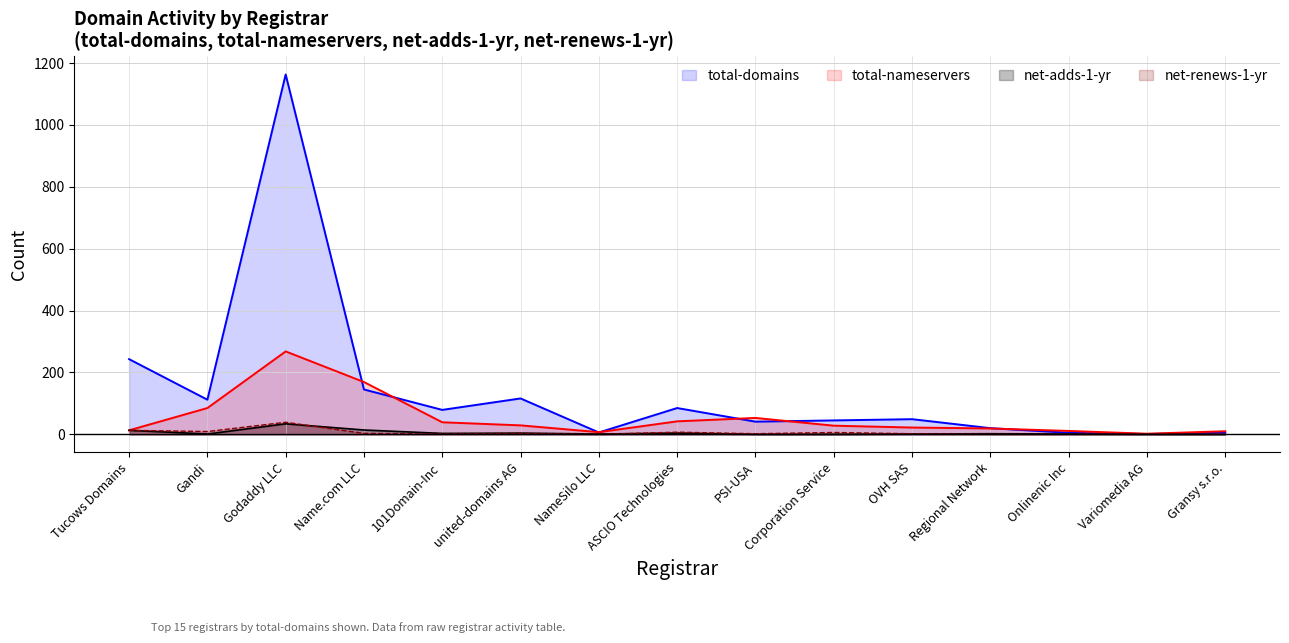

Where is the first local minimum for total-domains?

Gandi